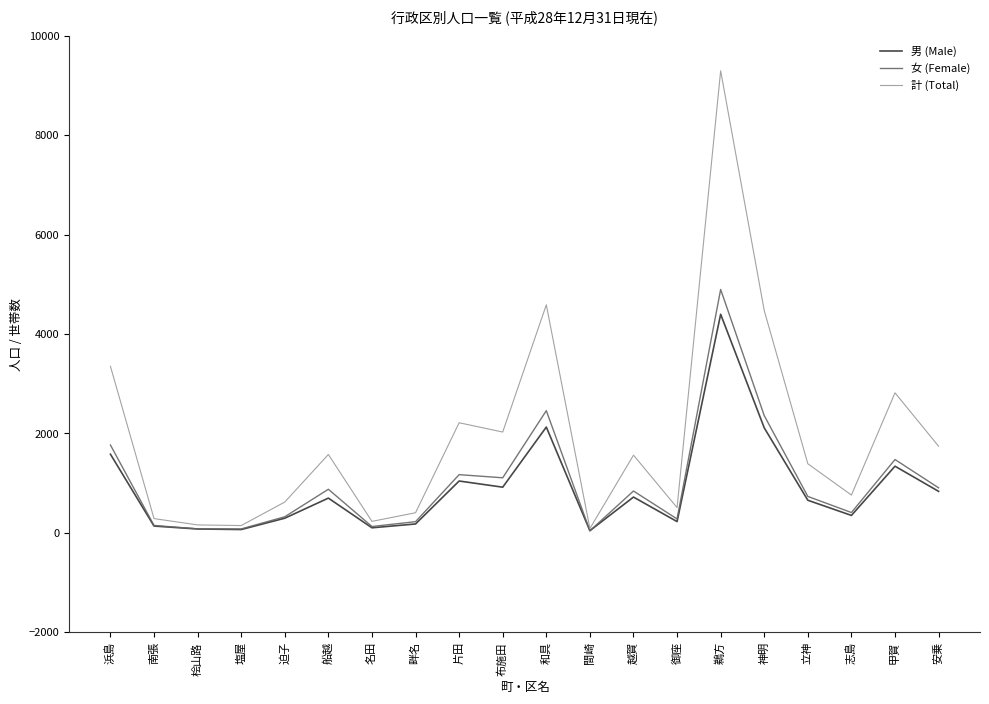

How many lines are shown in the chart?

3